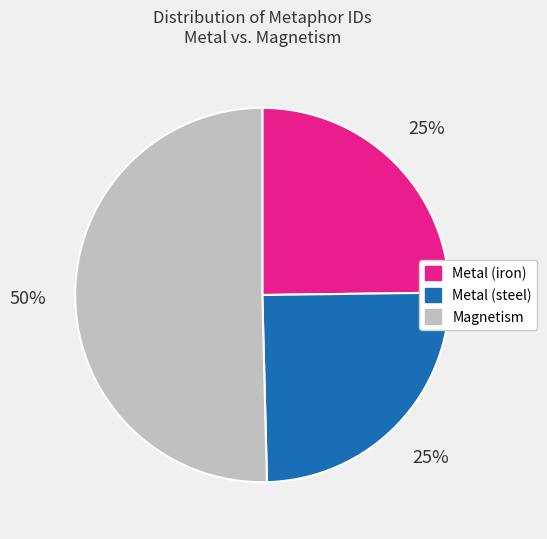

Is it true that Metal (iron) is 39% of the pie?

False